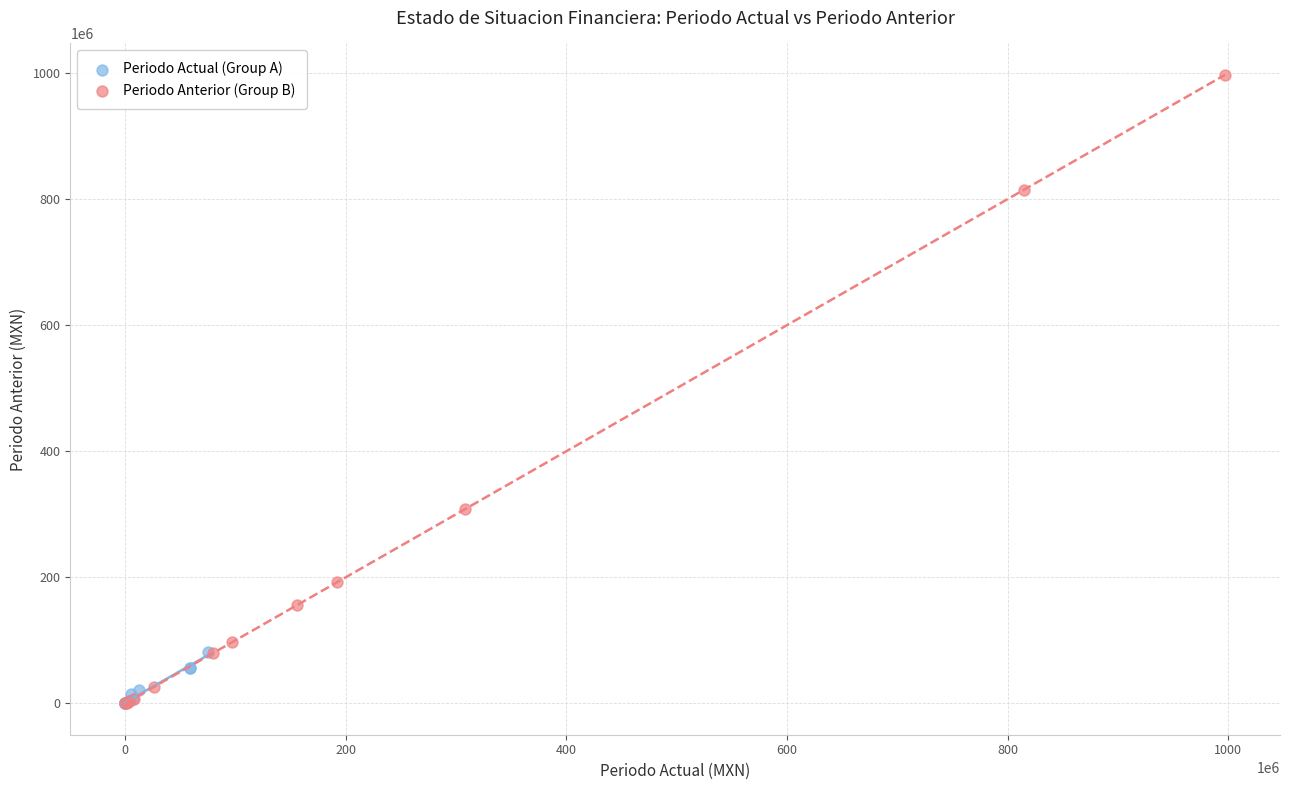

Which series has the largest Y range (max minus min)?

Periodo Anterior (Group B)